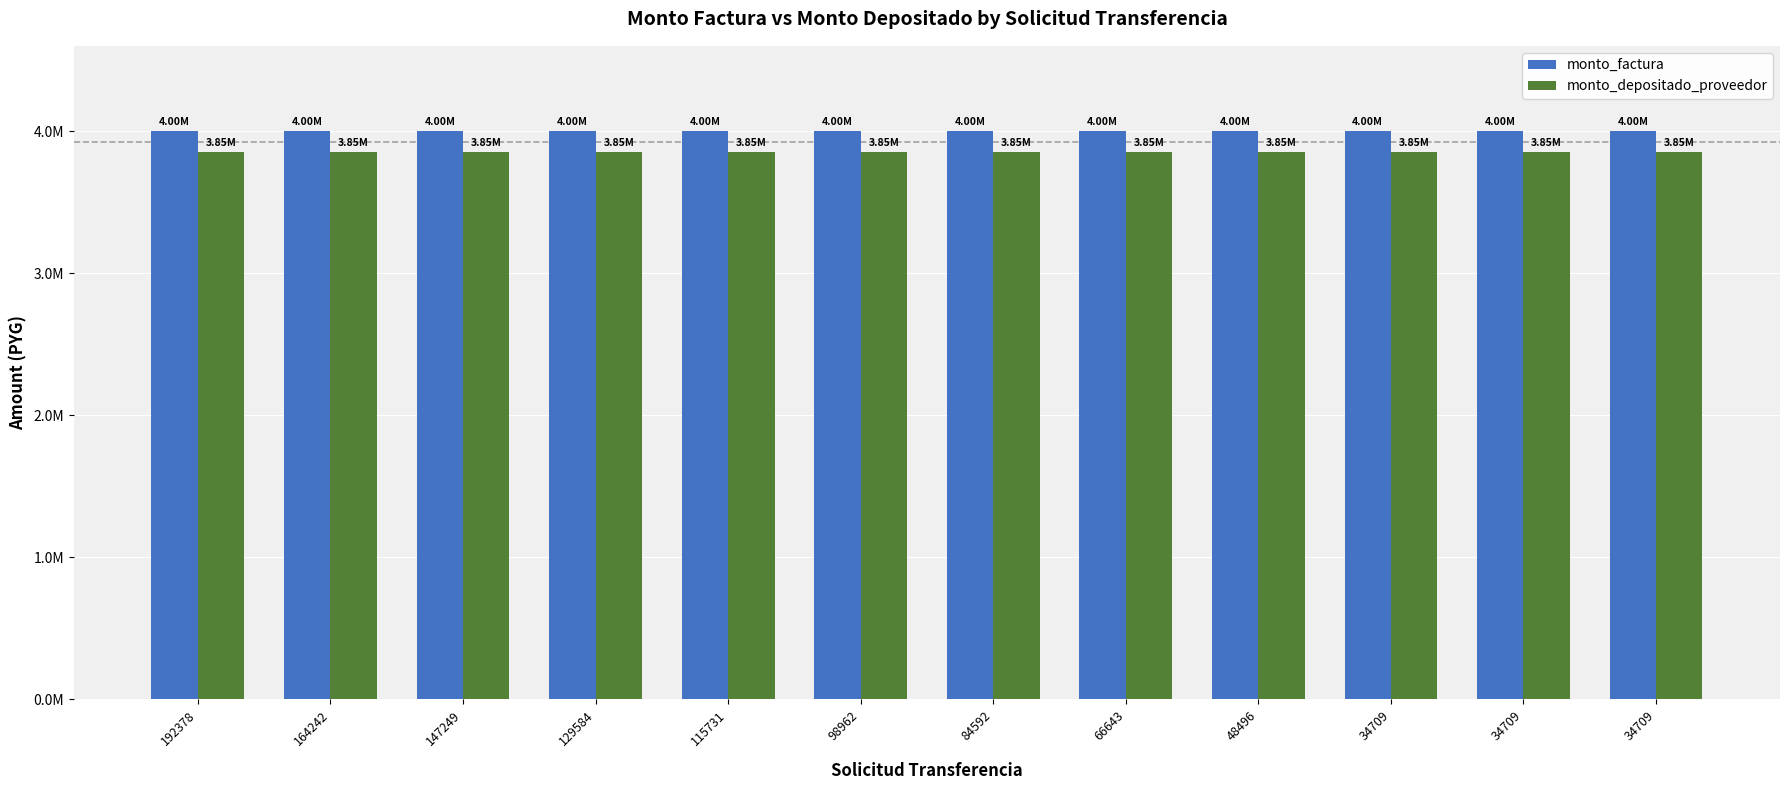

Are the bars horizontal?

No